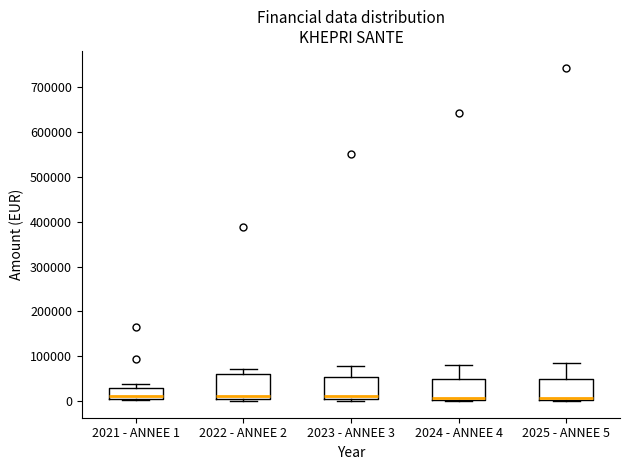

Where is the lower edge of the box for 2025 - ANNEE 5 on the y-axis? The values are not printed on the chart, so give them approximately, as read against the axis.

0